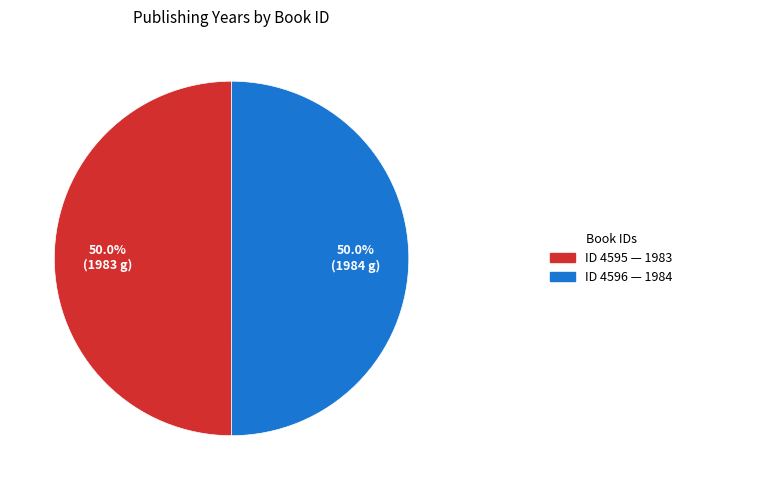

To the nearest percent, what is the average slice percentage?

50%